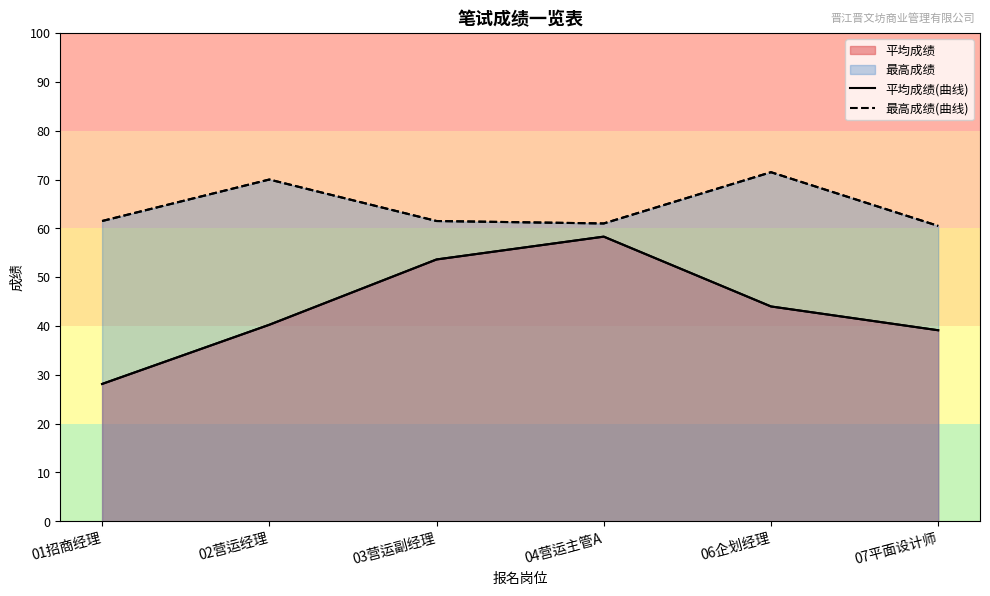

Reading right to left, transcribe all the data shown in this chart.

平均成绩(曲线): 07平面设计师=39.1	06企划经理=44.0	04营运主管A=58.3	03营运副经理=53.6	02营运经理=40.2	01招商经理=28.1
最高成绩(曲线): 07平面设计师=60.5	06企划经理=71.5	04营运主管A=61.0	03营运副经理=61.5	02营运经理=70.0	01招商经理=61.5